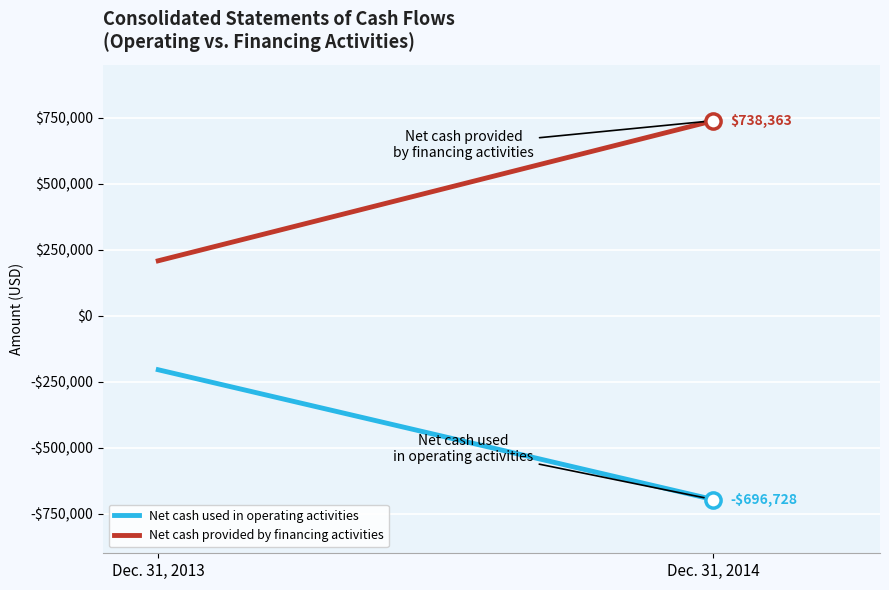

Which series contains the lowest Y value?

Net cash used in operating activities